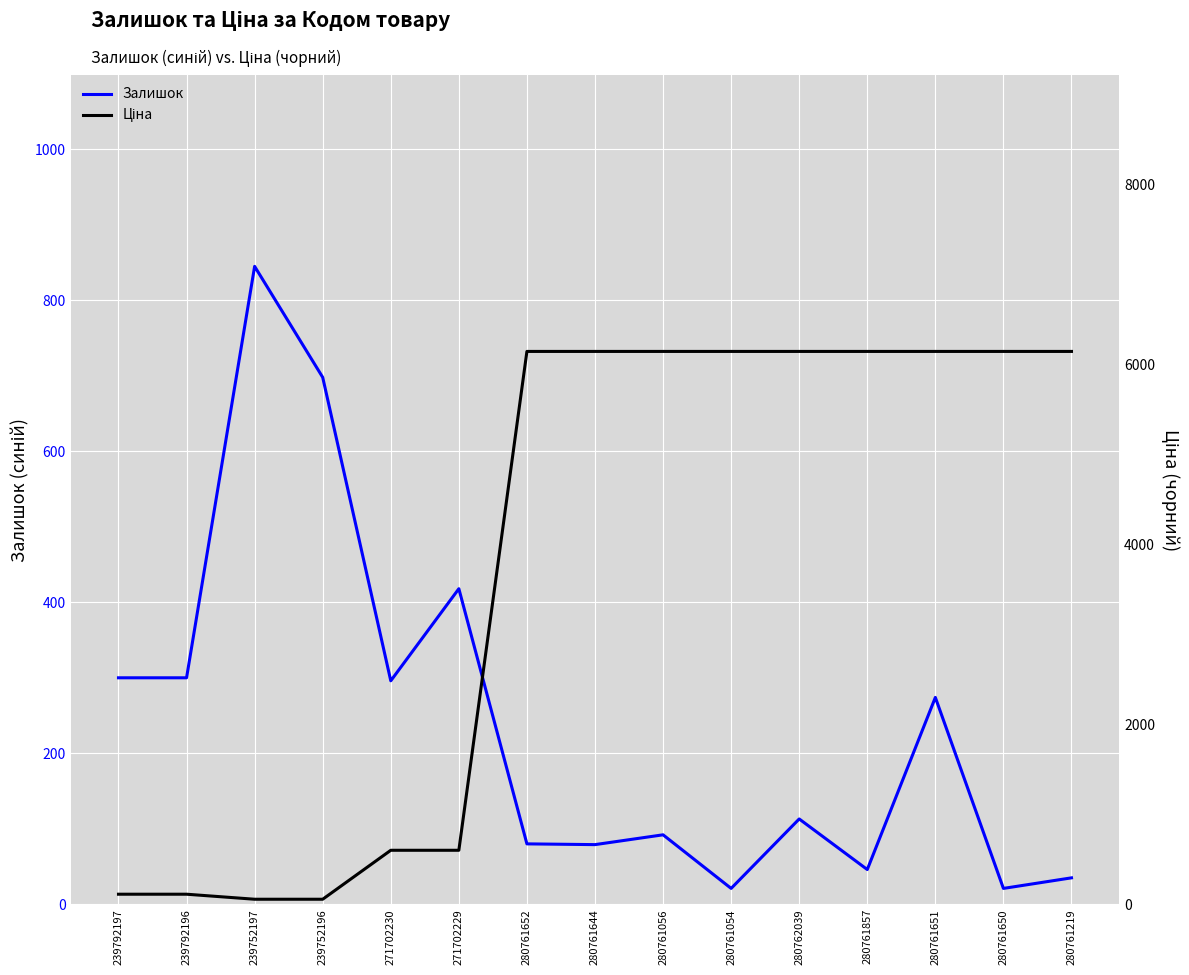

What is the difference between the maximum and minimum values in the Залишок series?

824